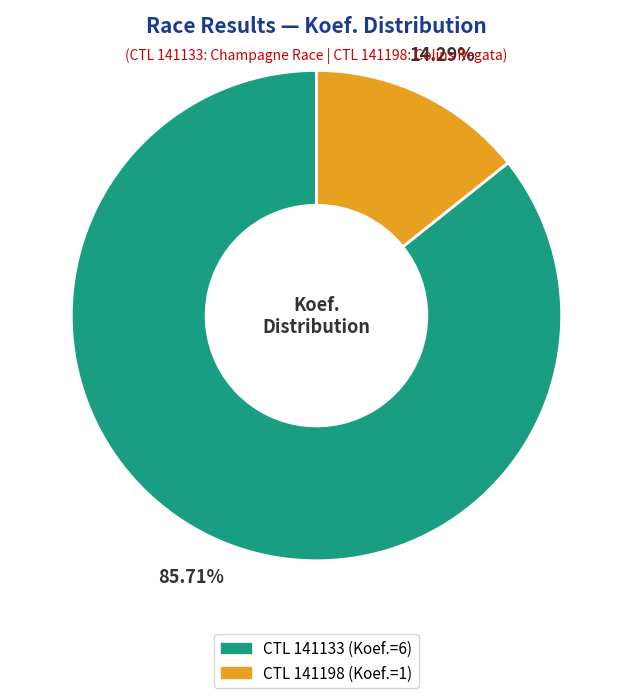

How many slices are in this pie chart?

2